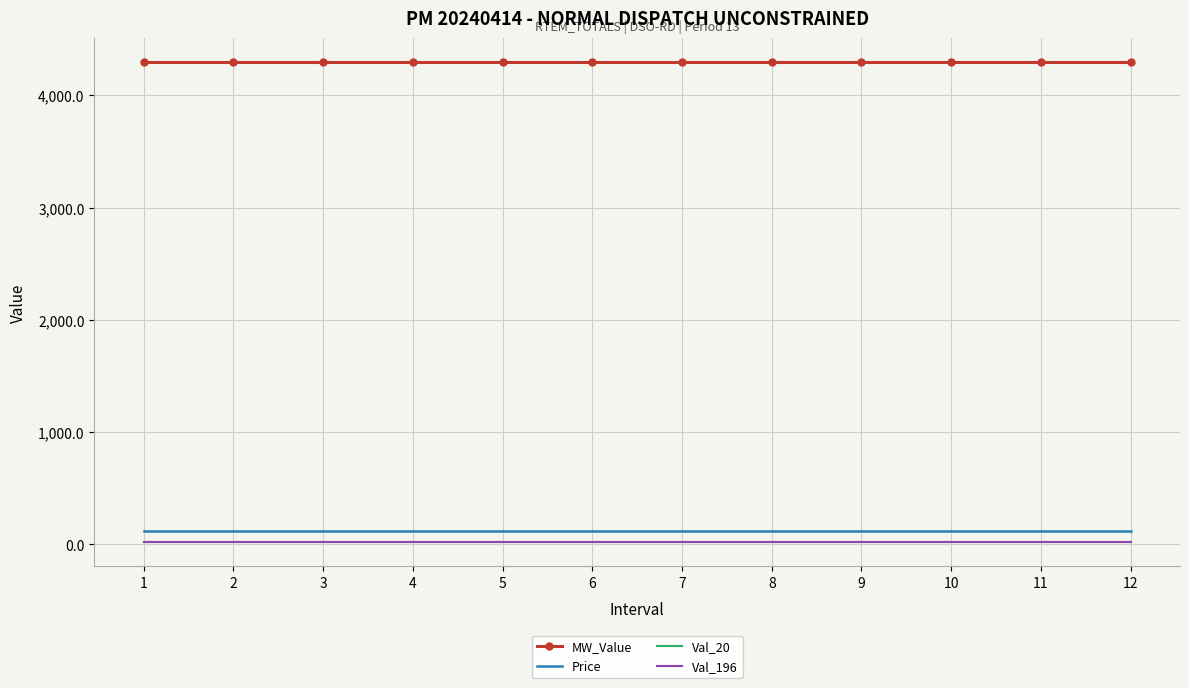

Is the value of Price at 7 greater than the value of Val_196 at 11?

Yes